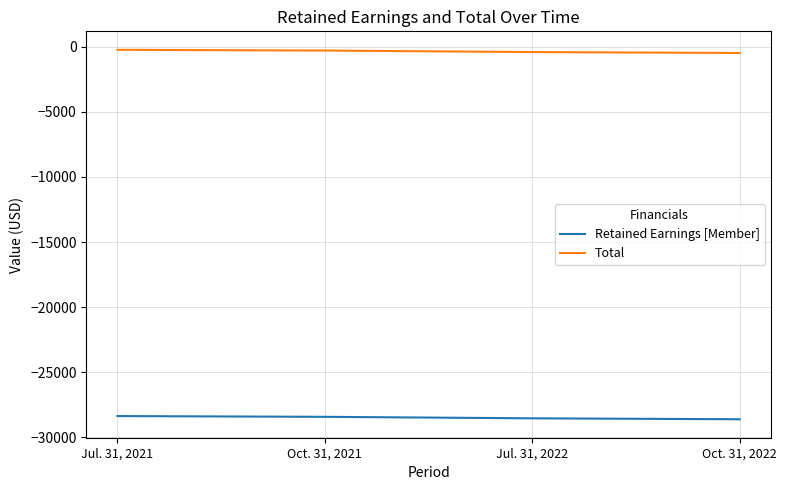

What is the average value of the Retained Earnings [Member] series?

-28481